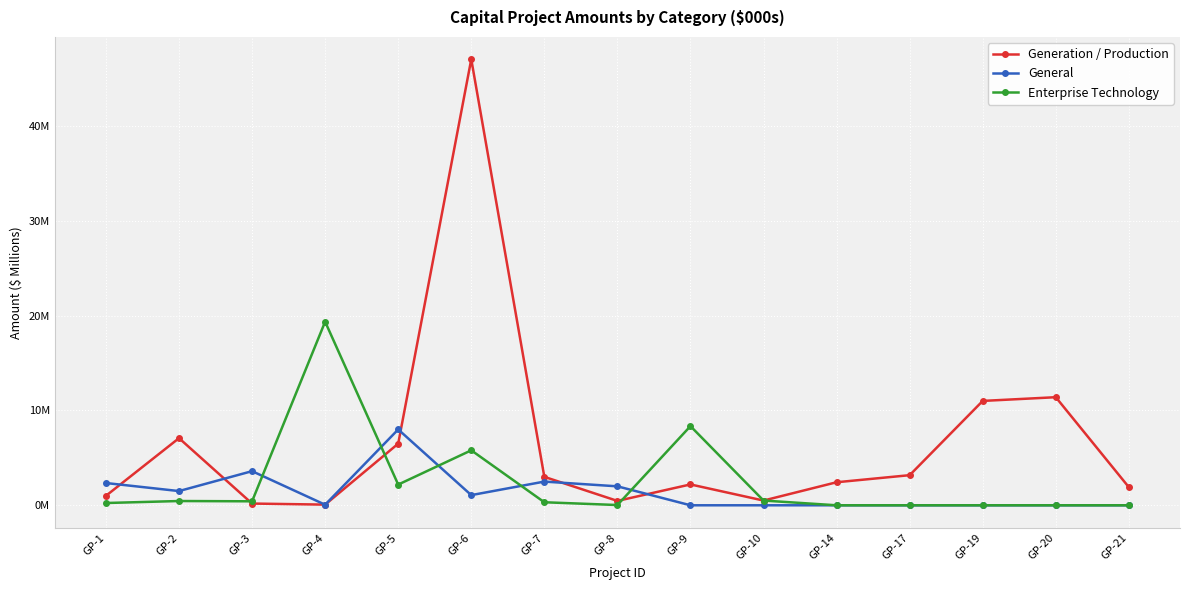

What are all the series names shown in the legend?

Generation / Production, General, Enterprise Technology